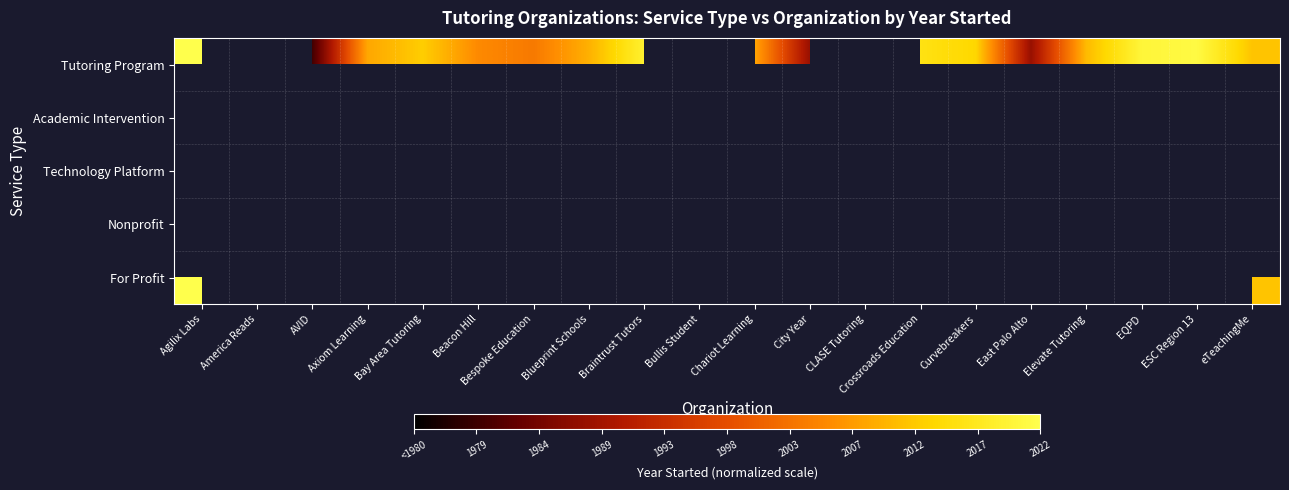

What is the minimum value shown in the chart?

-4.5